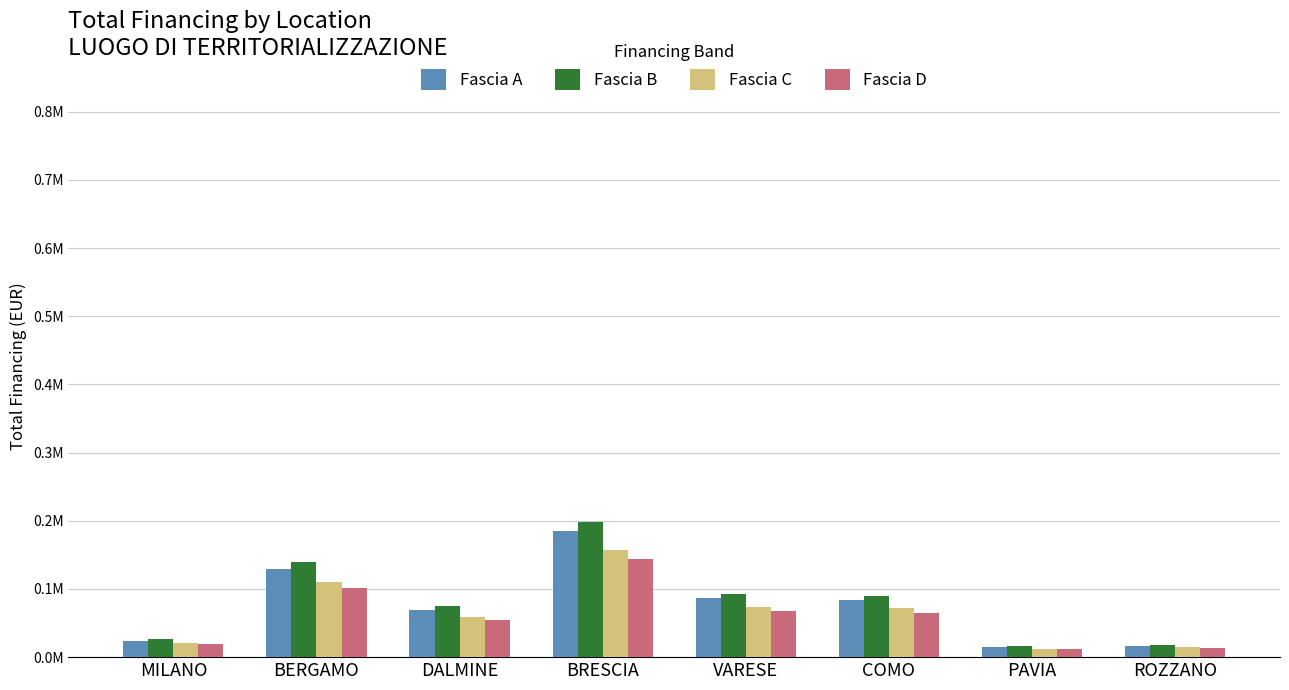

What is the difference between the maximum and minimum values in the Fascia B series?

182098.2